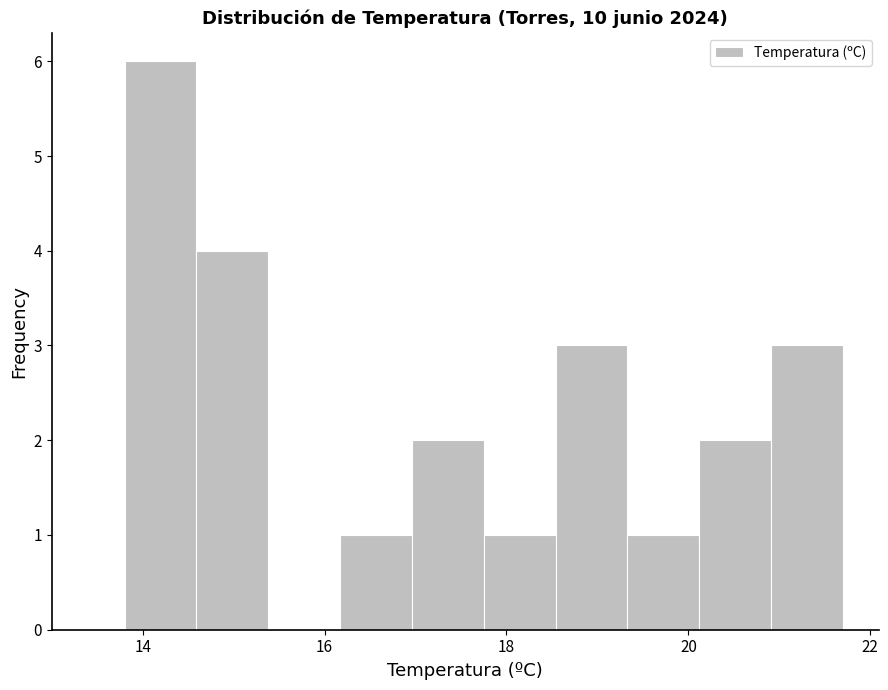

Around what value on the x-axis is the tallest bar? Give the approximate position of its centre, as read against the axis.

14.2